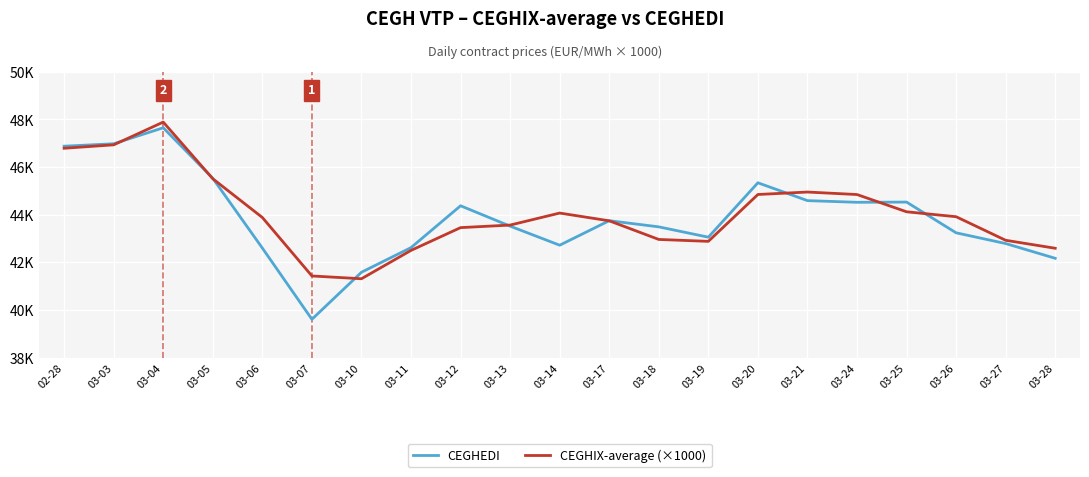

The CEGHIX-average (×1000) series shows 74815 at 03-20. True or false?

False